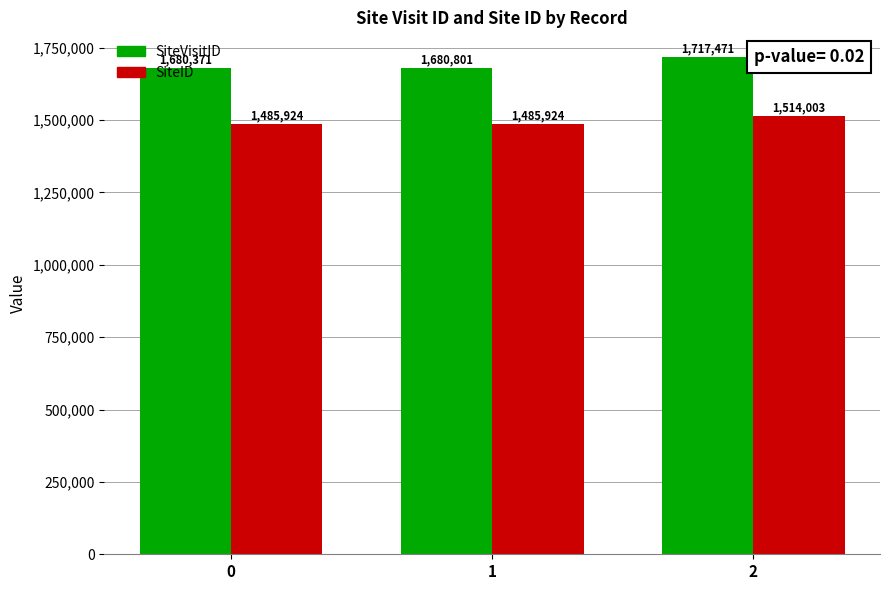

What is the value of the SiteID bar at the 3rd from the left?

1514003